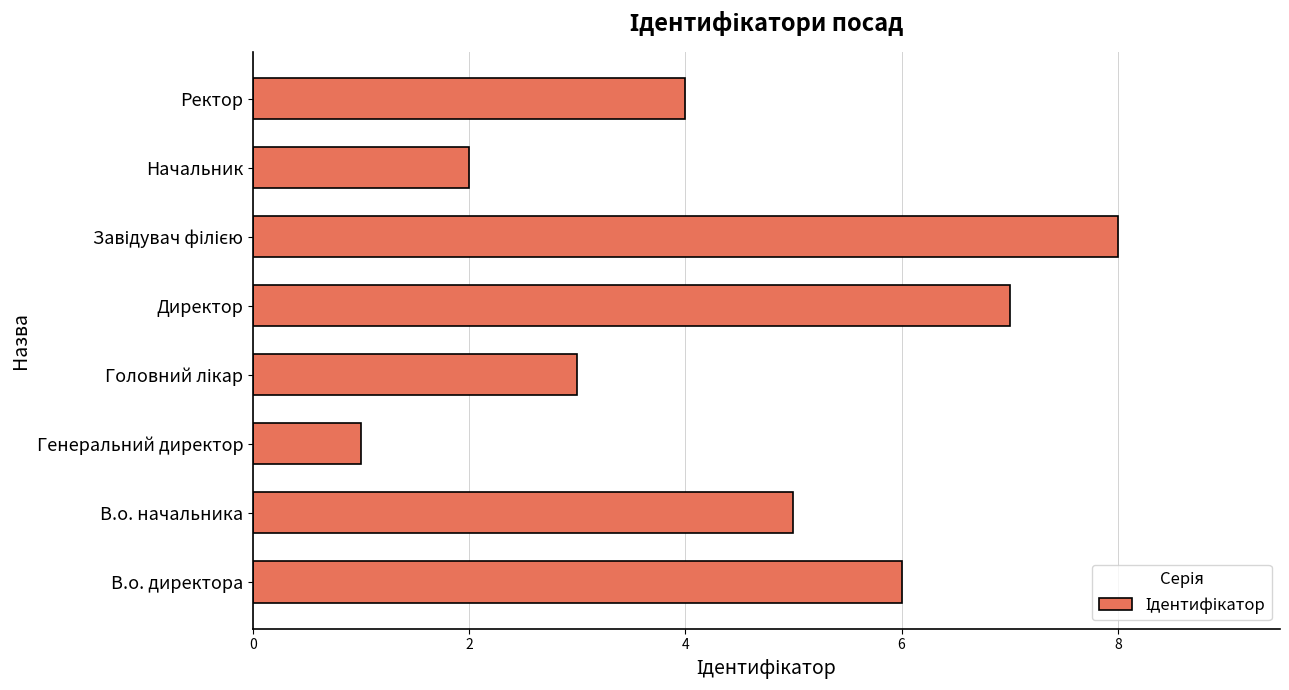

Count the values in the range 3 to 7.

5